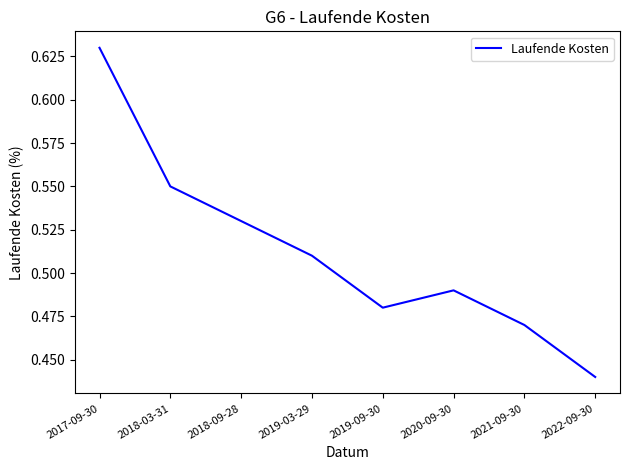

The chart shows a value of 0.2 at 2017-09-30. True or false?

False